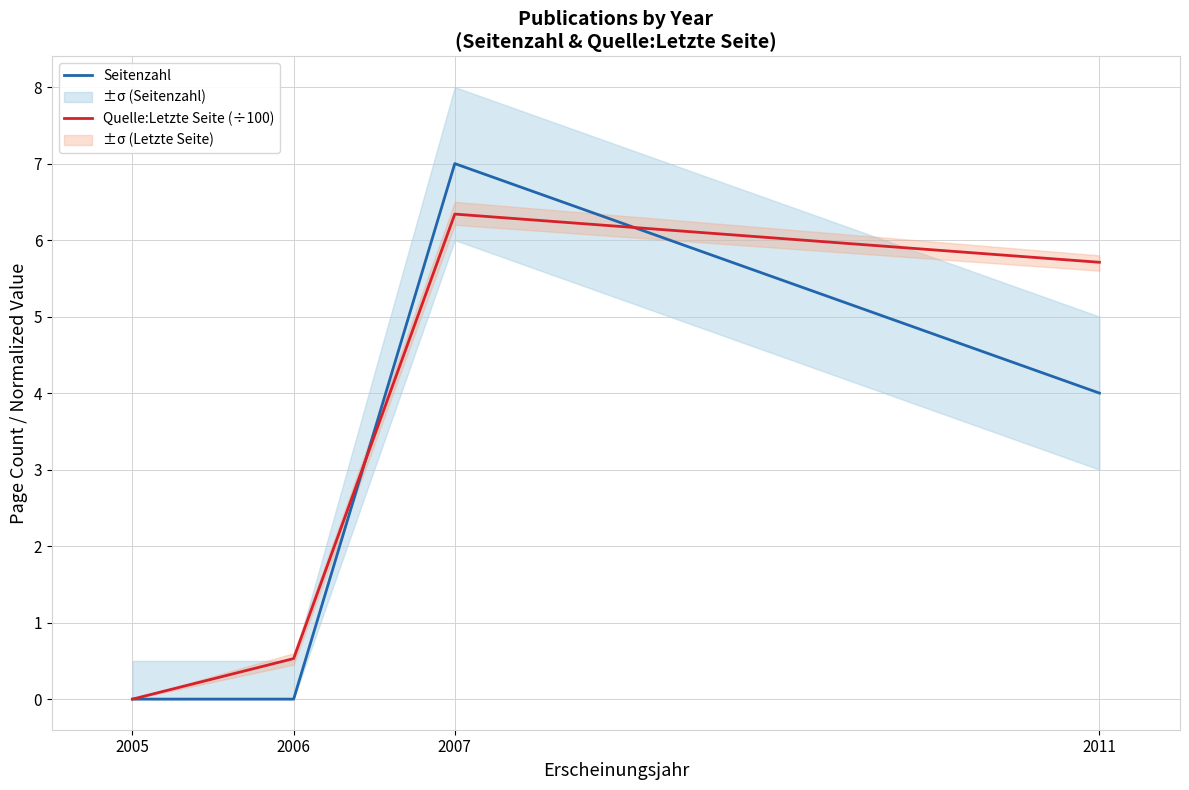

How many lines are shown in the chart?

2